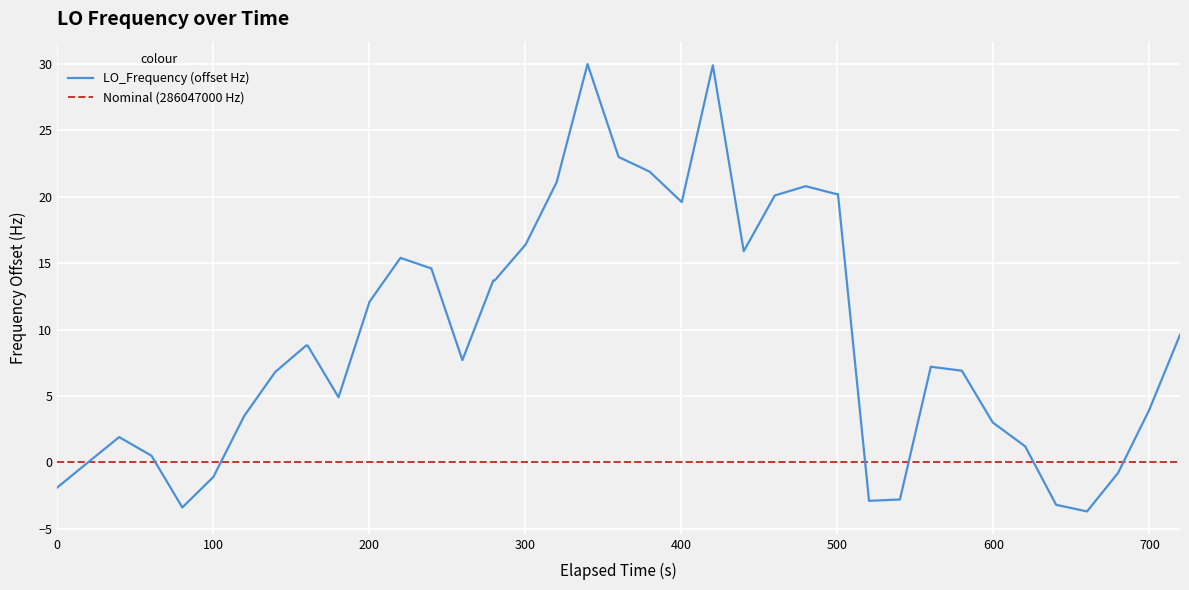

What is the highest value of the LO_Frequency (offset Hz) series?

30.0